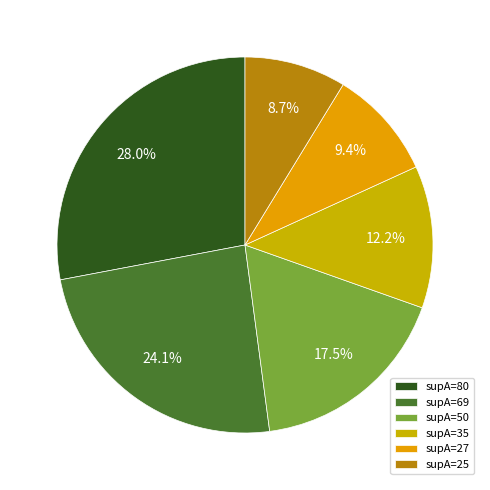

How many slices are in this pie chart?

6